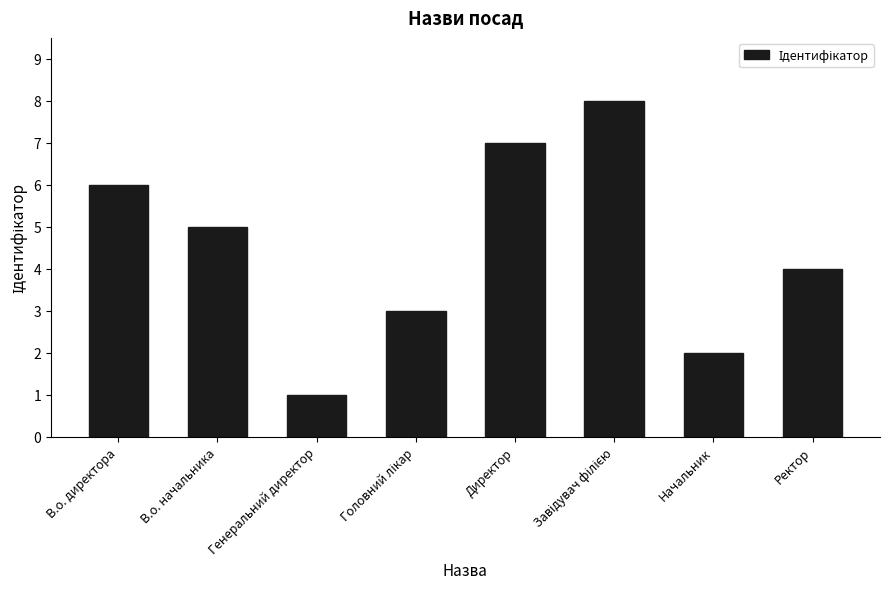

Which label corresponds to the smallest value in the chart?

Генеральний директор